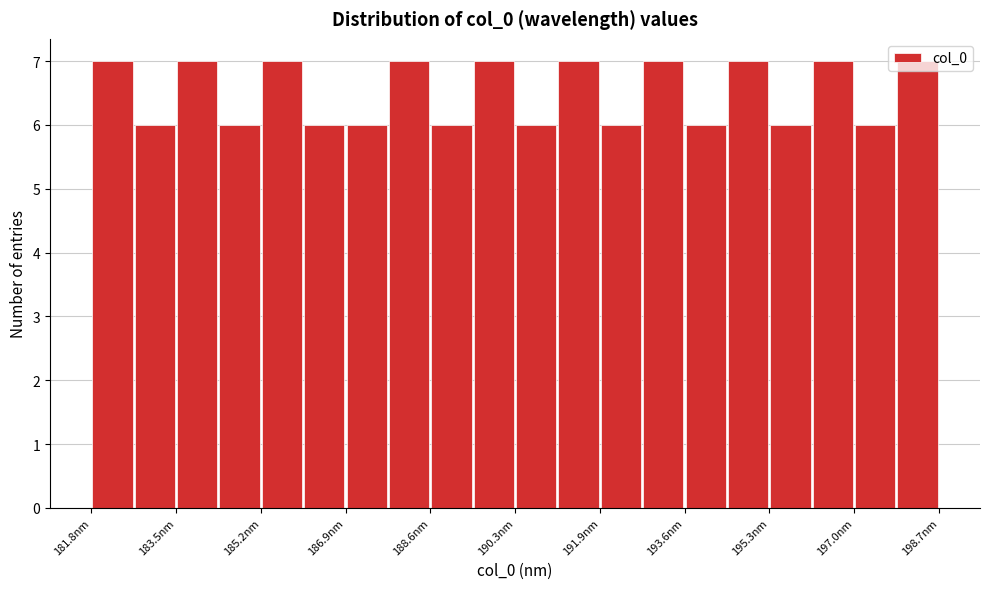

What is the height of the bar covering 184.4 to 185.2 on the x-axis? Neither the bar edges nor the heights are printed on the chart, so give them approximately, as read against the axes.

6